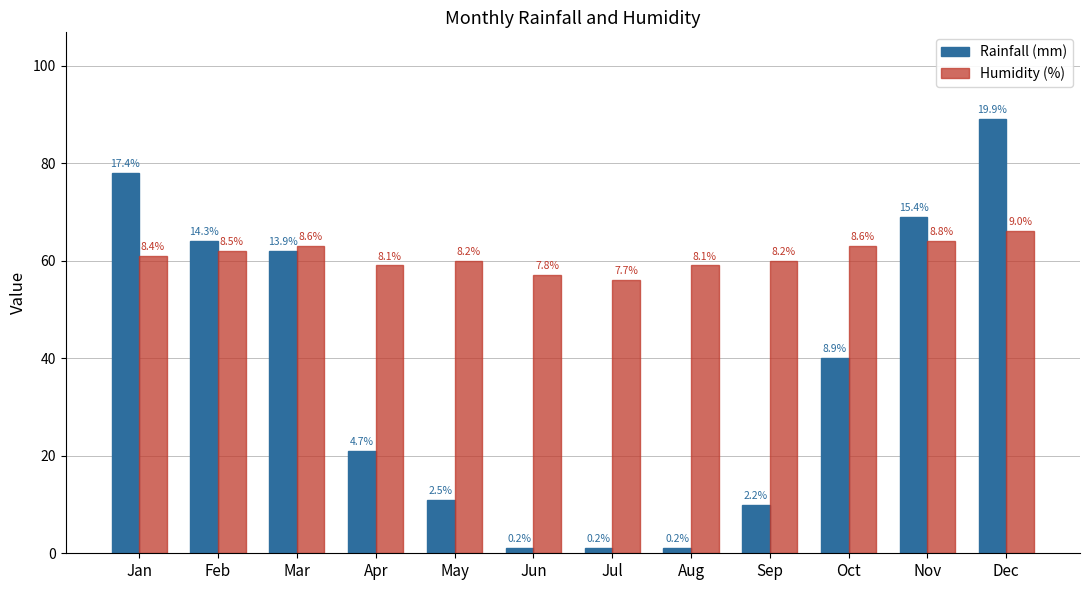

What are all the series names shown in the legend?

Rainfall (mm), Humidity (%)